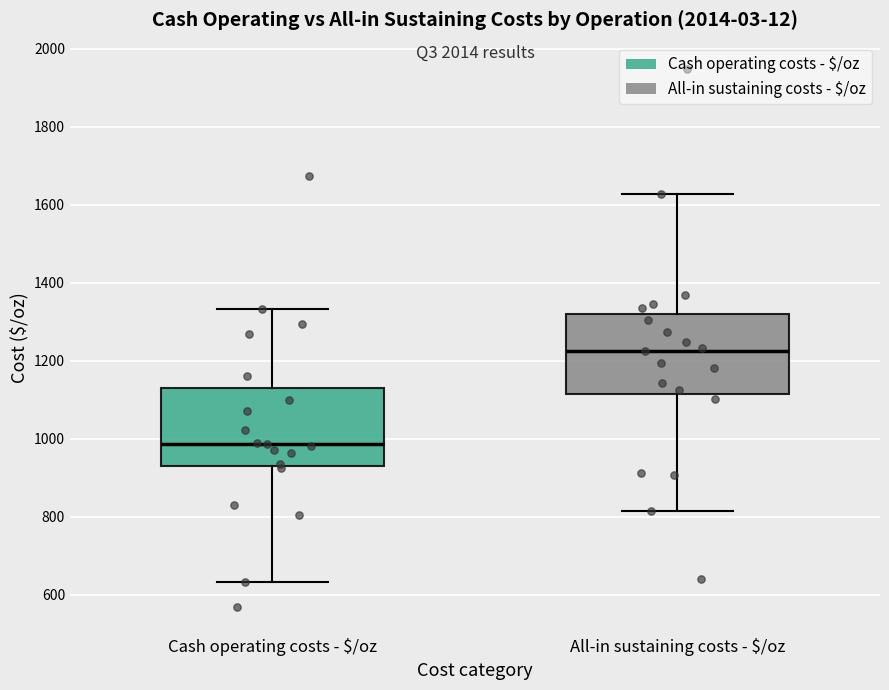

Reading left to right, transcribe this box plot: for each box, give where its median line is, the range the box spans, and where its two whiskers end, as read against the y-axis. The values are not printed on the chart, so give them approximately, as read against the axis.

Cash operating costs - $/oz: median 980, box 940 to 1140, whiskers 640 to 1340
All-in sustaining costs - $/oz: median 1220, box 1120 to 1320, whiskers 820 to 1620